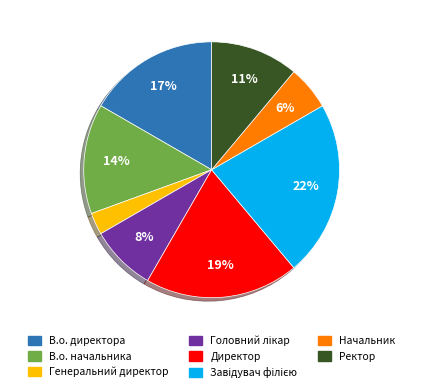

How many segments does this pie chart have?

8